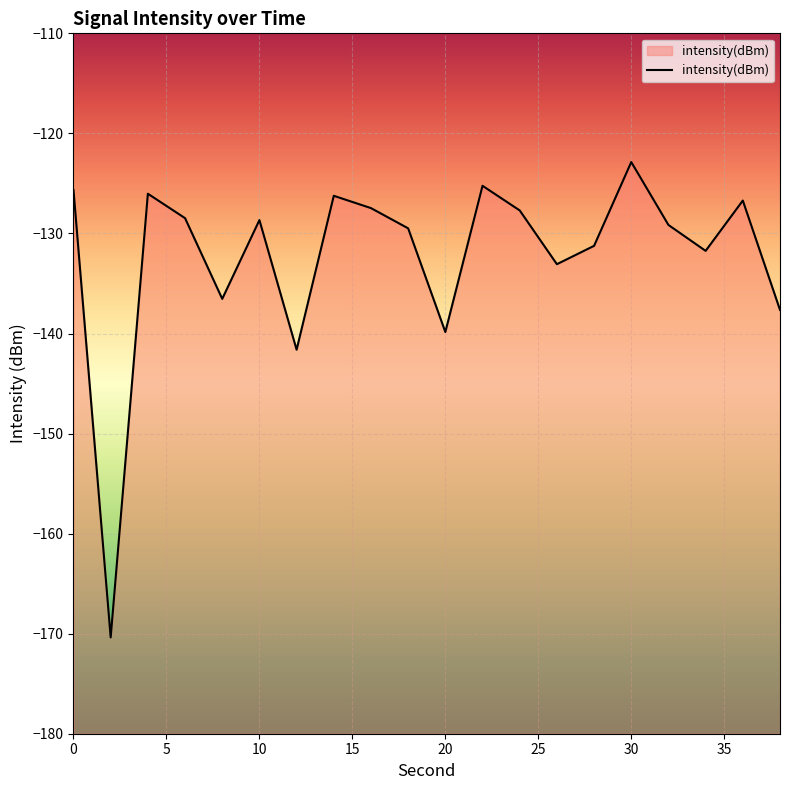

Count the number of values greater than -128.

8